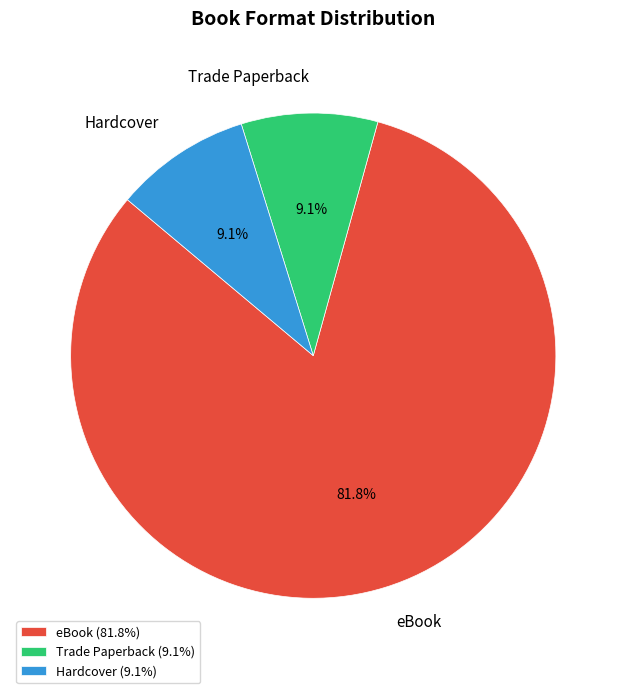

How many slices are in this pie chart?

3